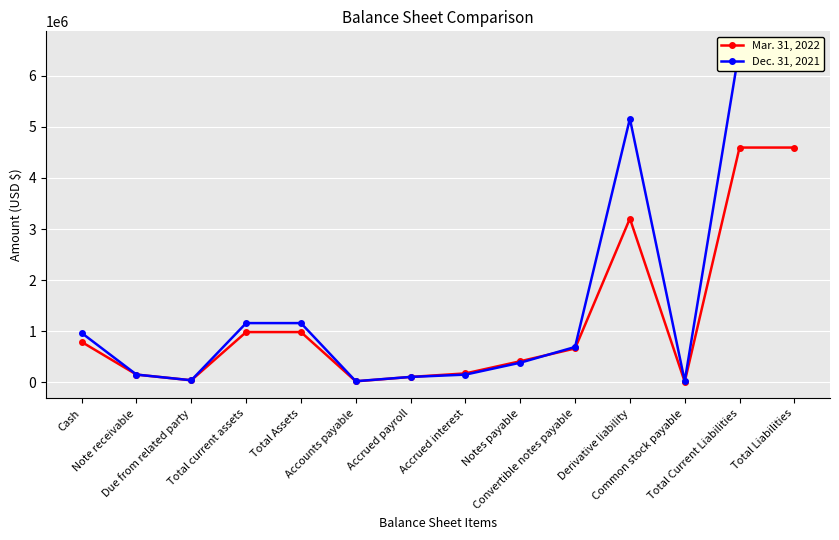

What is the difference between the maximum and second lowest values in the Dec. 31, 2021 series?

6517229